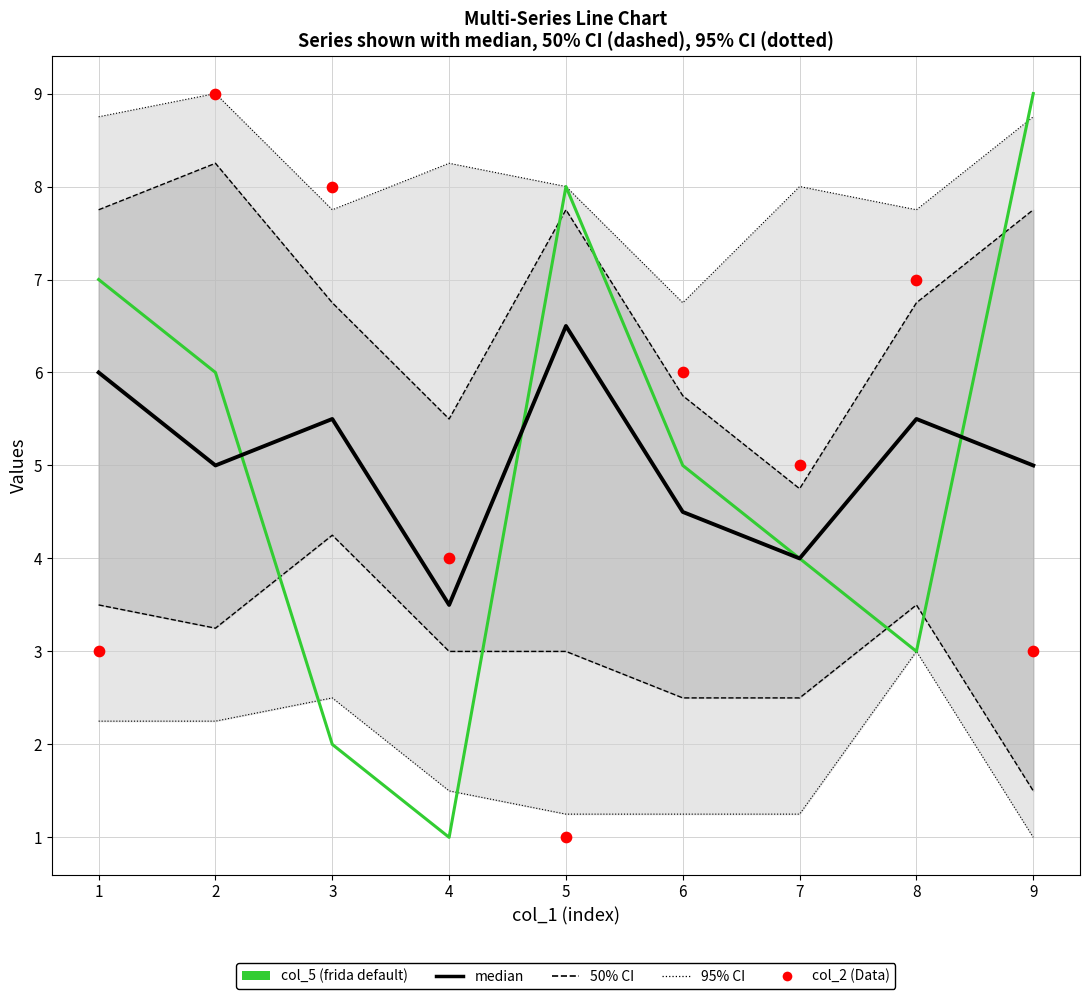

Which series reaches the maximum Y coordinate?

col_5 (frida default)